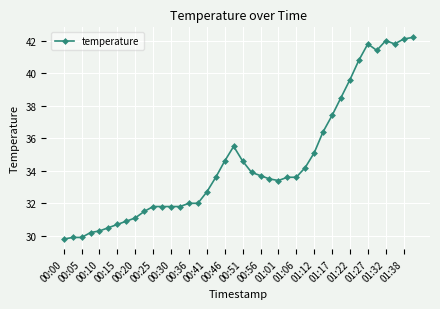

What is the smallest value displayed?

29.8